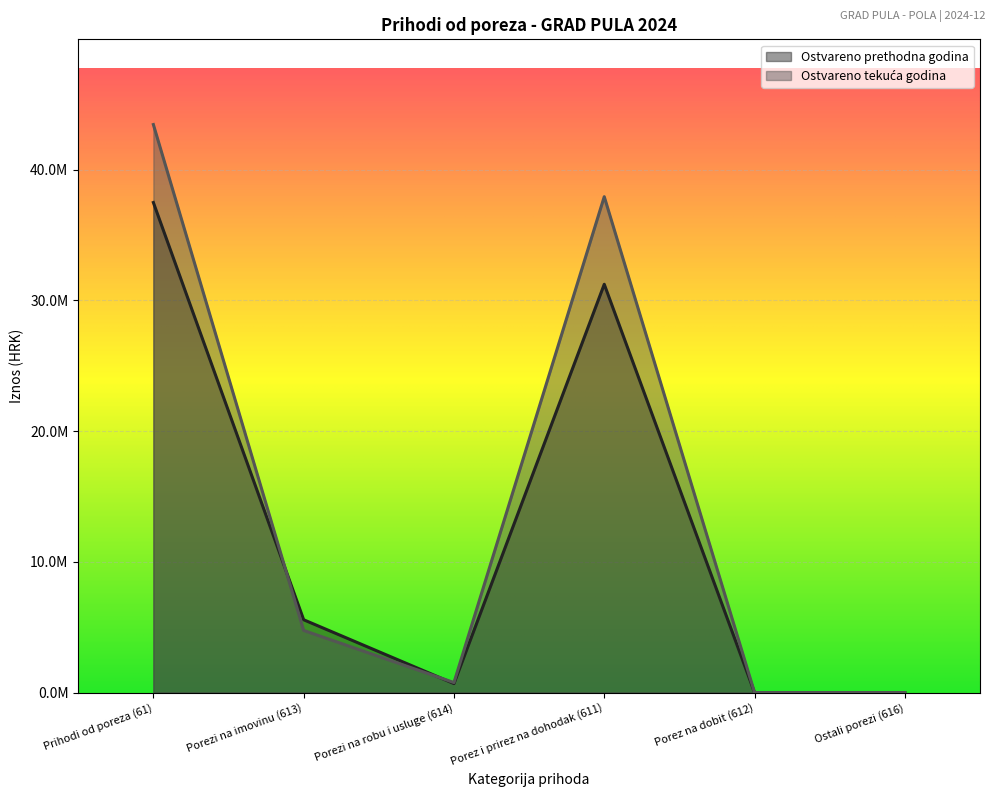

At Porezi na imovinu (613), list the series in order from smallest to largest.

Ostvareno tekuća godina, Ostvareno prethodna godina